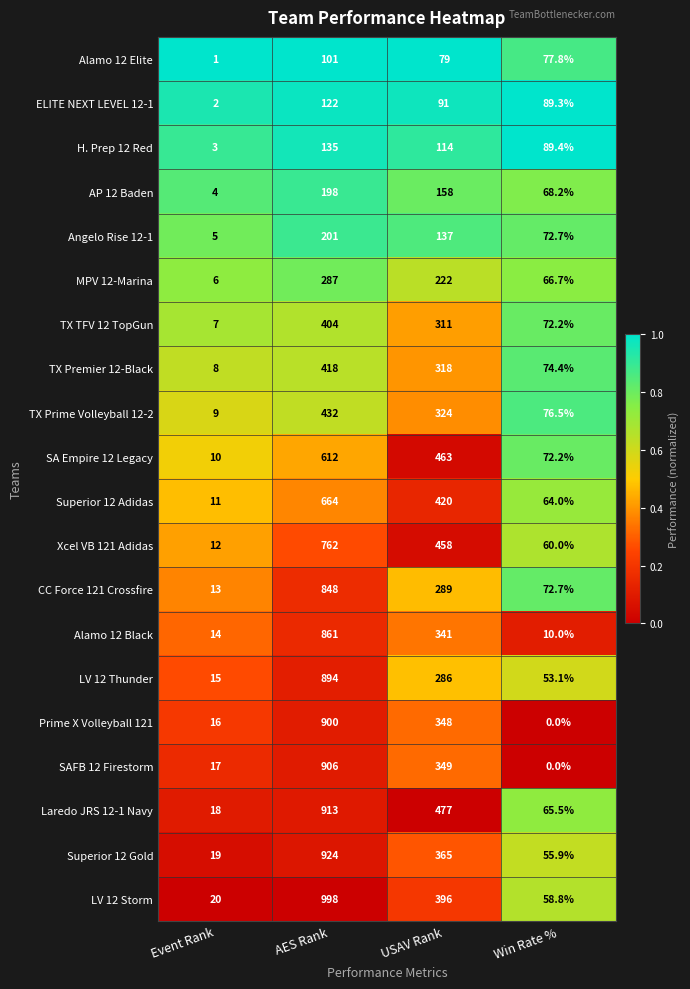

At how many categories does at least one series exceed 0?

4